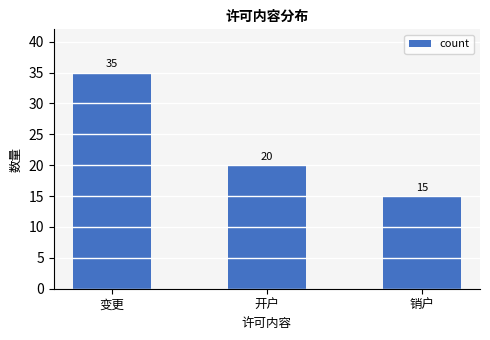

Between 开户 and 销户, which is larger?

开户